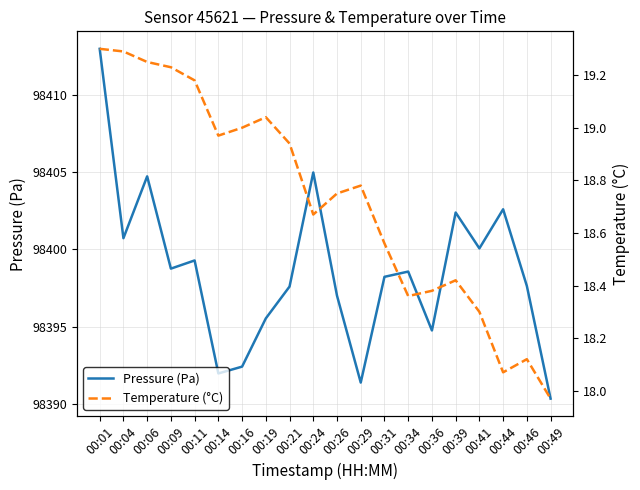

What is the value of the Pressure (Pa) point at the 11th from the left?

98397.0